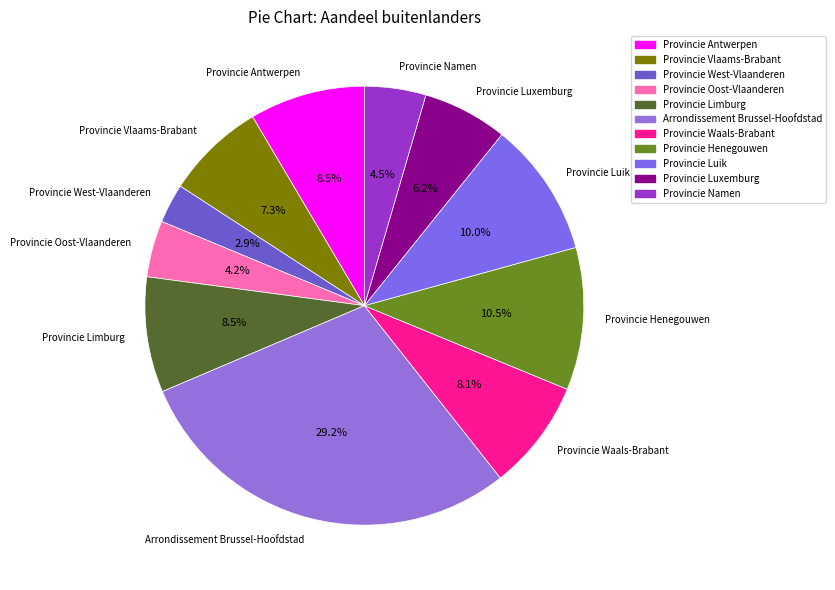

Which category has the biggest portion of the pie?

Arrondissement Brussel-Hoofdstad